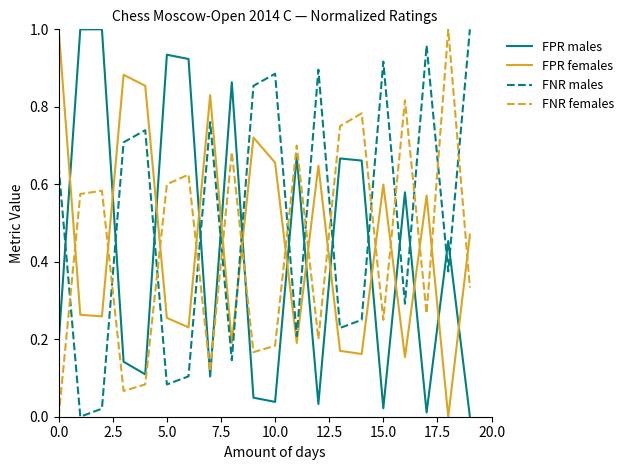

How many values in the FPR females series exceed 0?

19